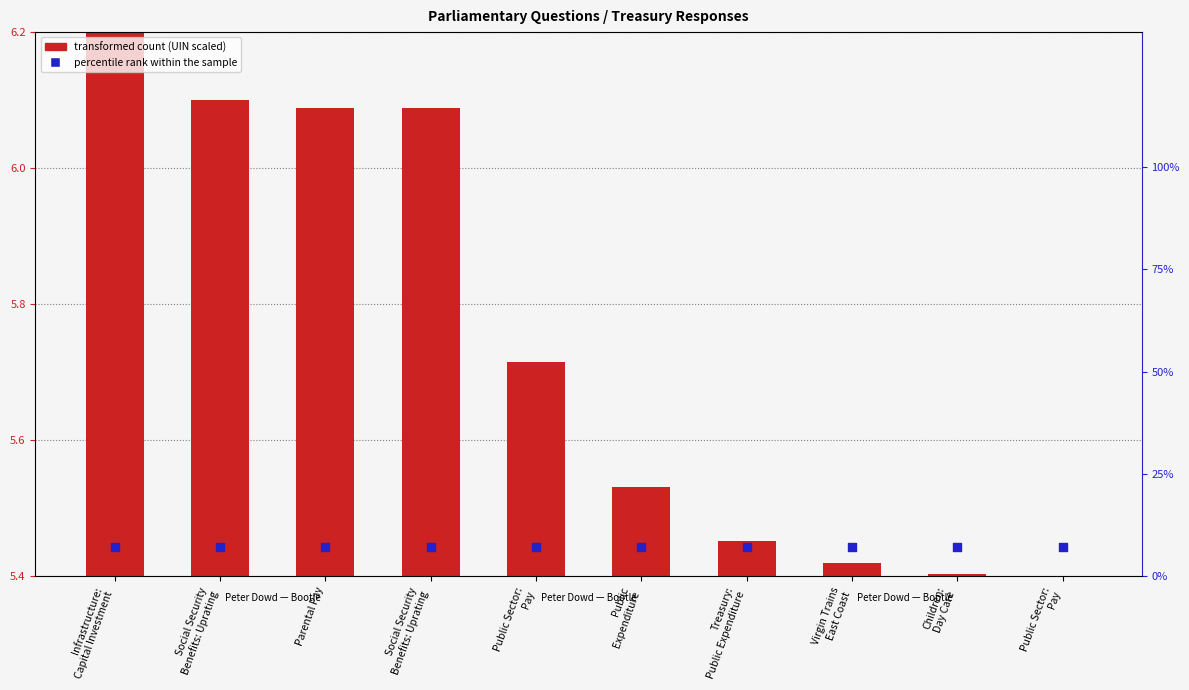

What are all the series names shown in the legend?

transformed count (UIN scaled), percentile rank within the sample